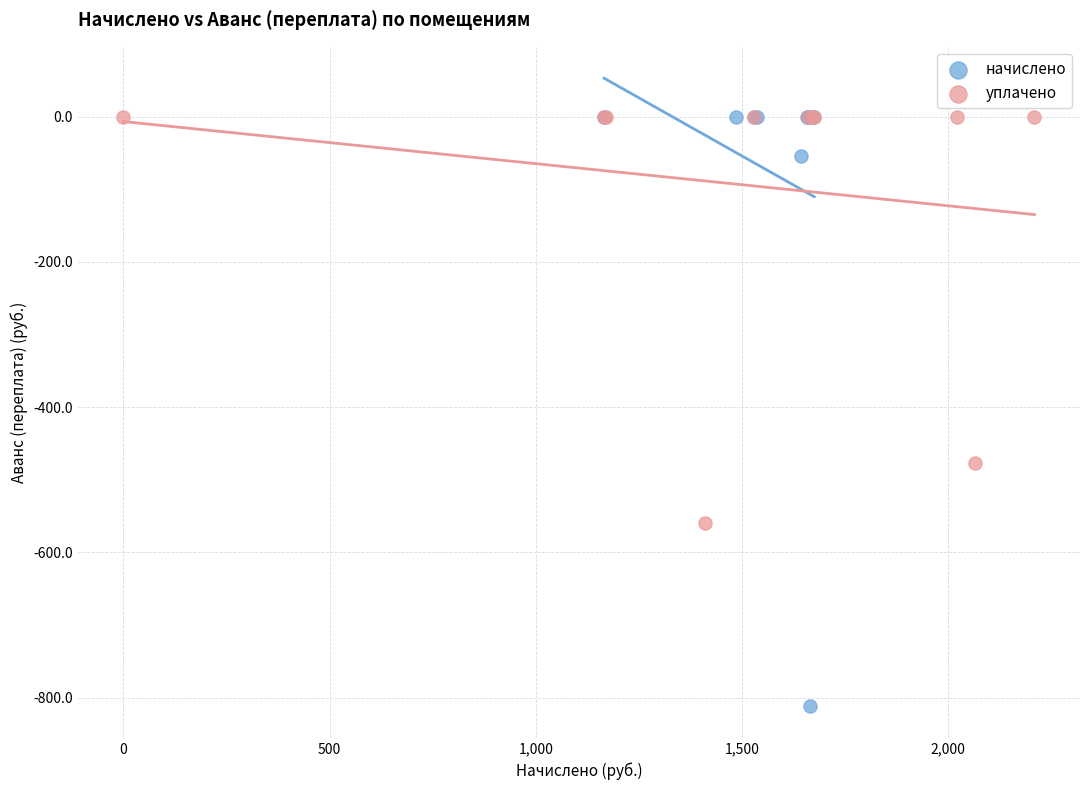

Which series reaches the minimum Y coordinate?

начислено